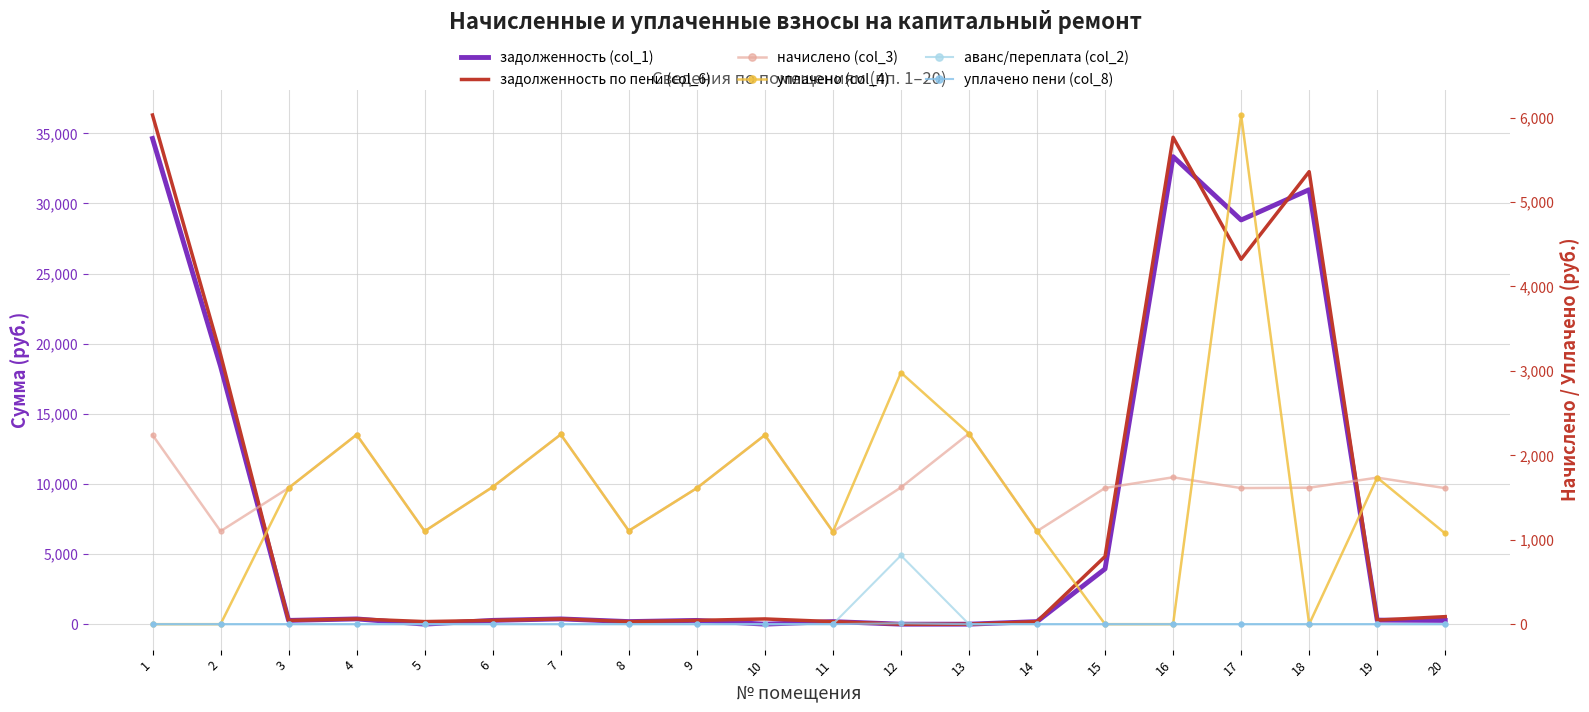

Which series has the widest spread of values?

задолженность по пени (col_6)